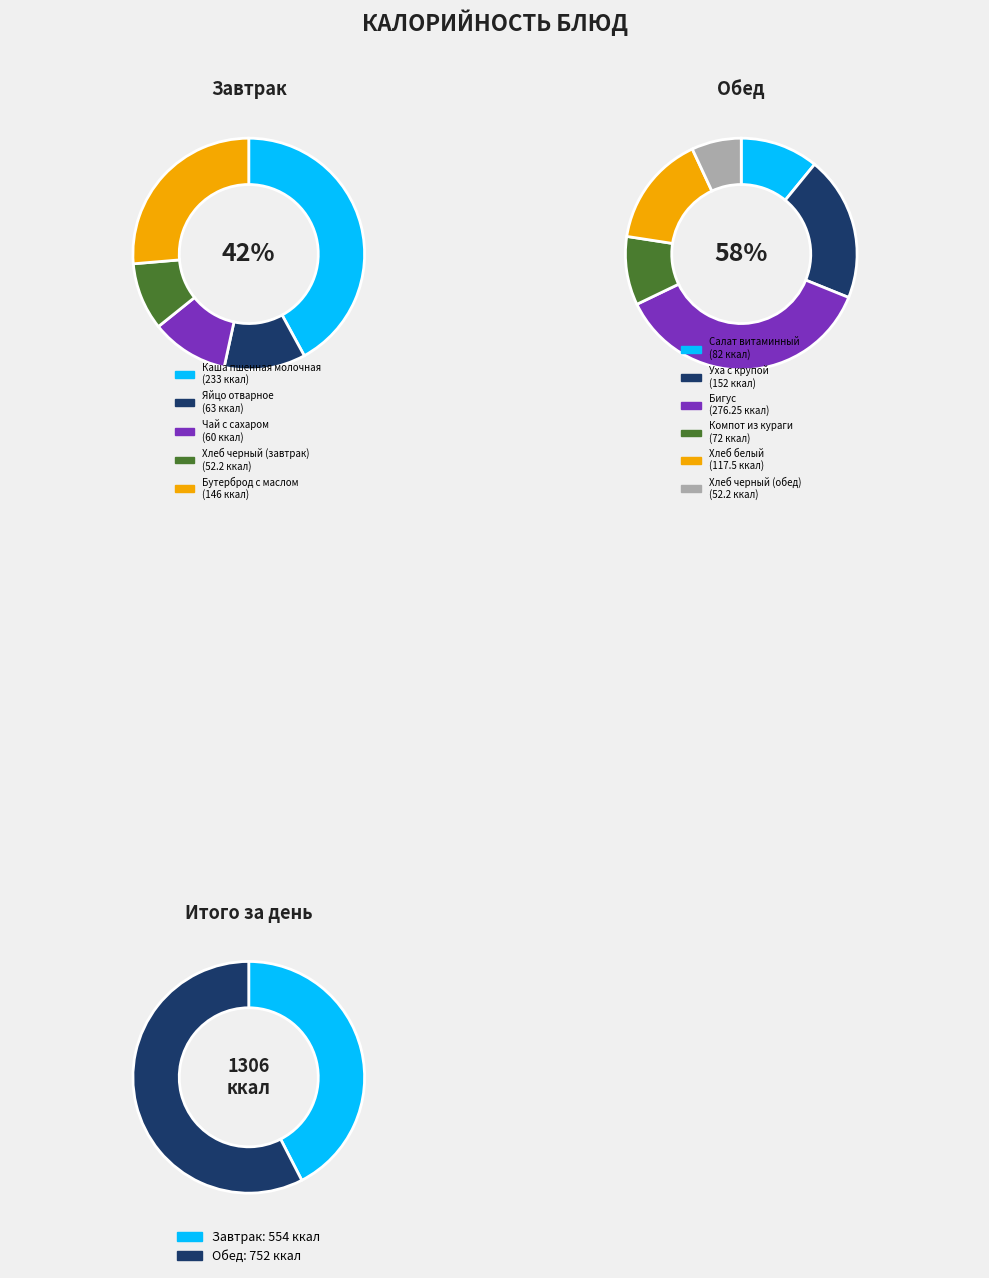

Does Хлеб черный (обед) account for over 50% of the chart?

No